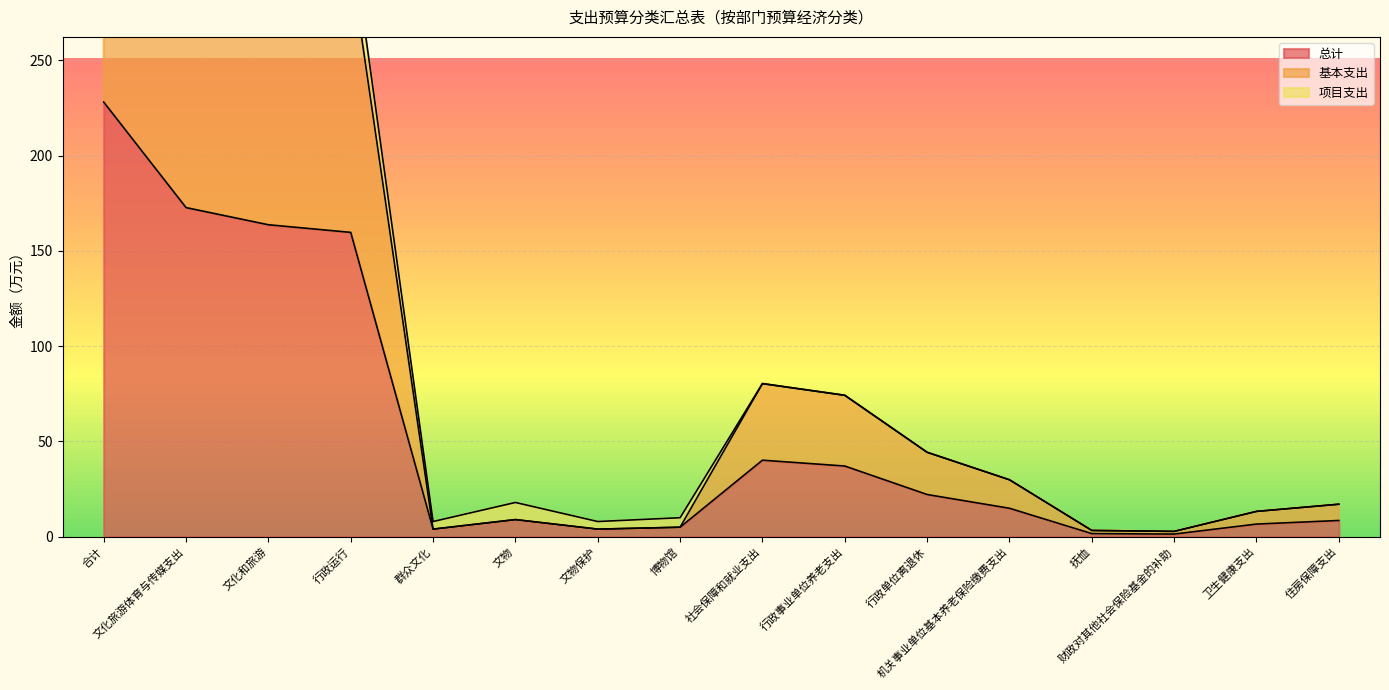

How many data points in 基本支出 are above 29?

8